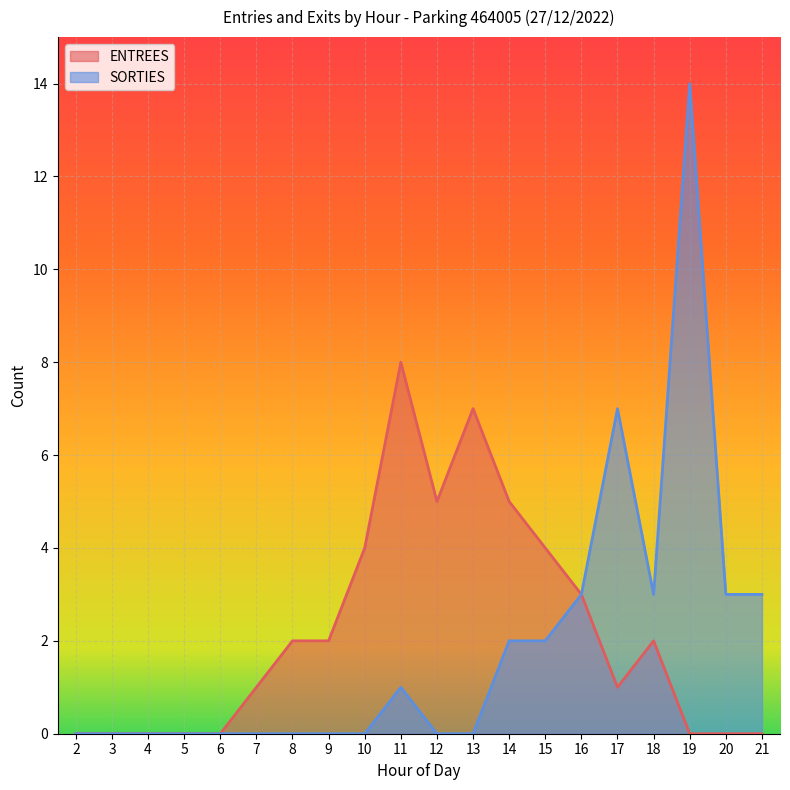

Which series has the largest range (max minus min)?

SORTIES